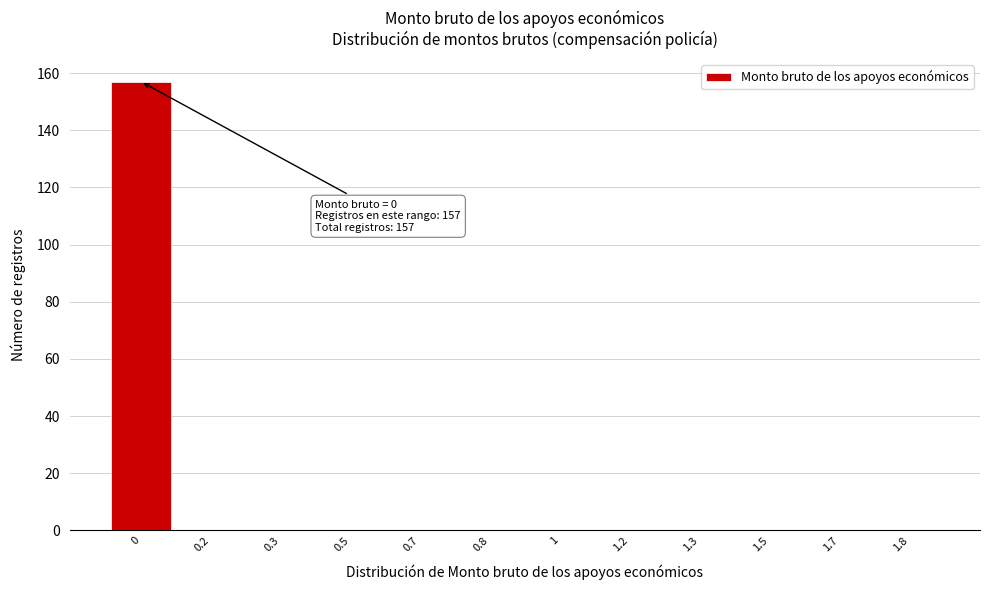

Reading left to right, extract all data points from this chart.

0=157	0.2=0	0.3=0	0.5=0	0.7=0	0.8=0	1=0	1.2=0	1.3=0	1.5=0	1.7=0	1.8=0